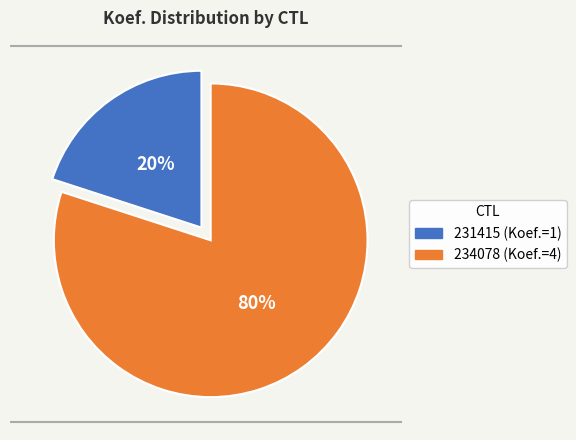

Do 231415 and 234078 together represent more than half of the pie?

Yes